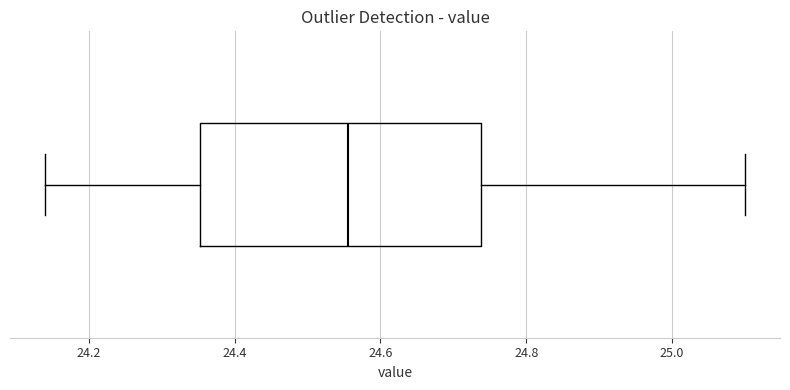

Transcribe this box plot: give where the median line is, the range the box spans, and where the two whiskers end, as read against the x-axis. The values are not printed on the chart, so give them approximately, as read against the axis.

median 24.56, box 24.36 to 24.74, whiskers 24.14 to 25.10